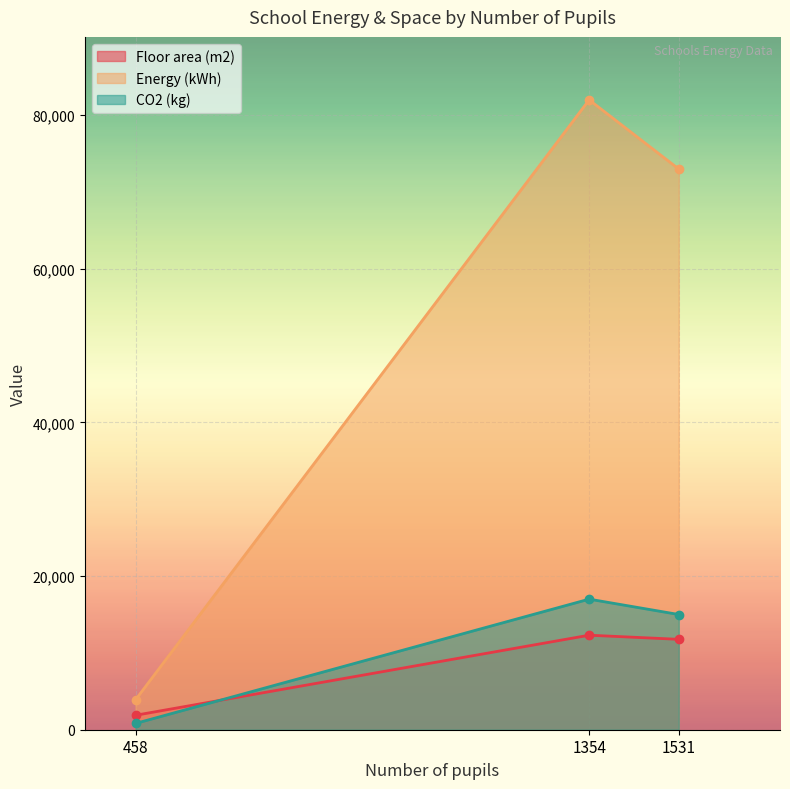

Between 1354 and 1531, which is larger?

1354